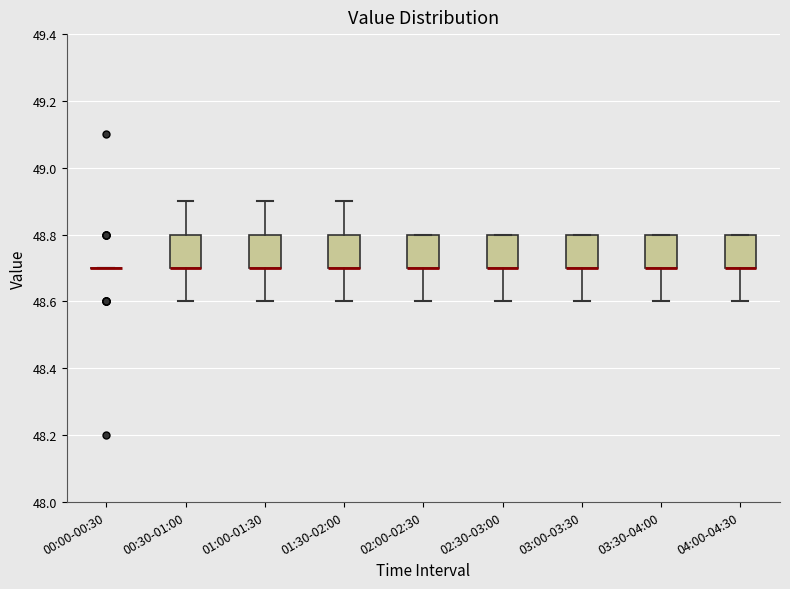

Where is the lower edge of the box for 04:00-04:30 on the y-axis? The values are not printed on the chart, so give them approximately, as read against the axis.

48.7